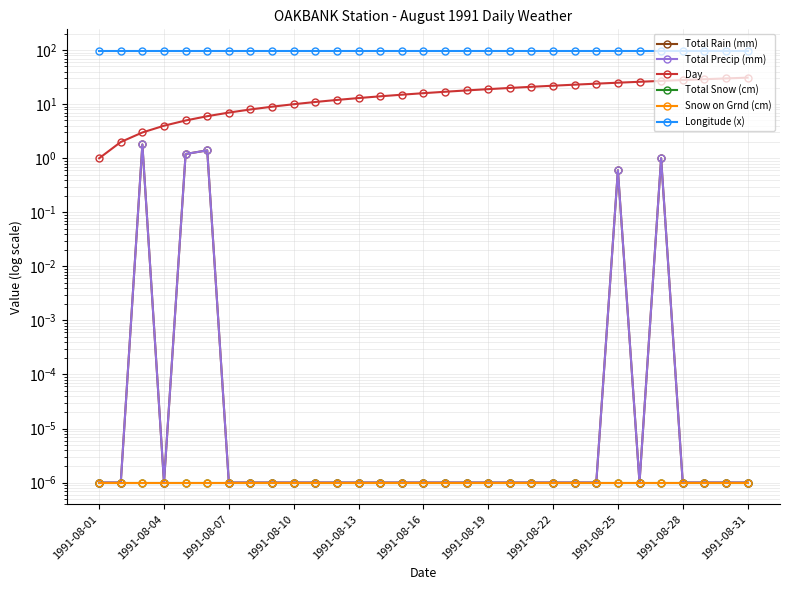

Which series has the widest spread of values?

Day